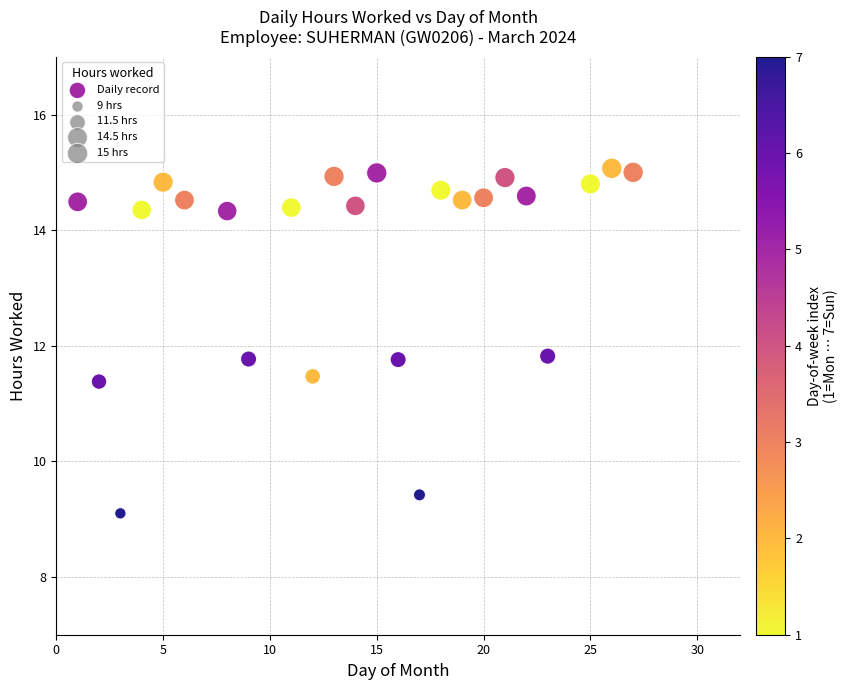

What is the range of Y values (max minus min)?

6.0